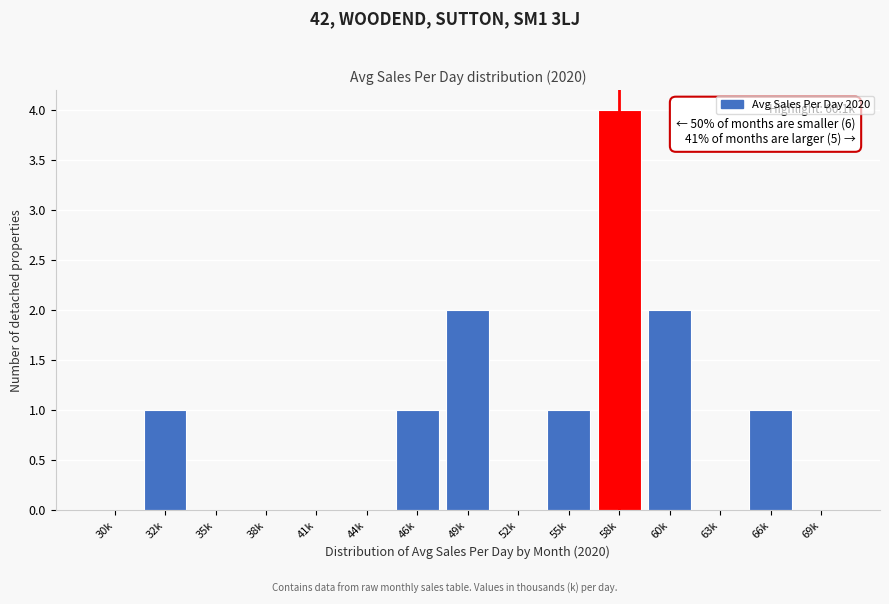

Reading left to right, extract all data points from this chart.

30k=0	32k=1	35k=0	38k=0	41k=0	44k=0	46k=1	49k=2	52k=0	55k=1	58k=4	60k=2	63k=0	66k=1	69k=0